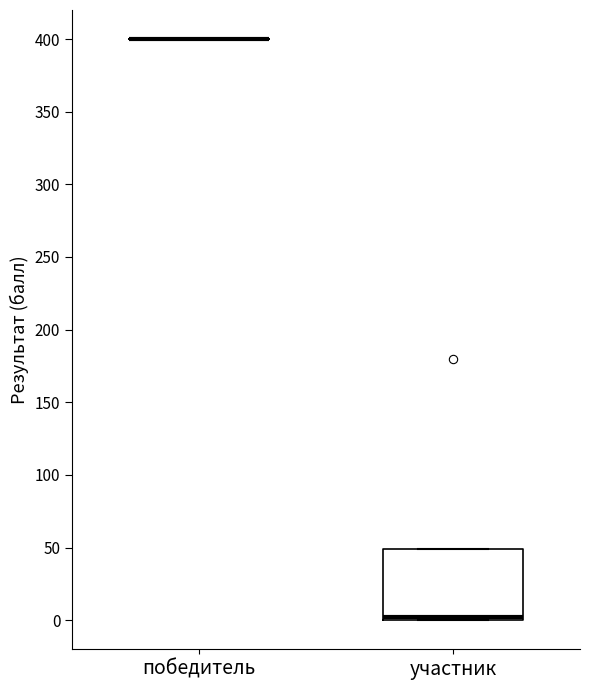

Reading left to right, read every box against the y-axis: the position of its median line, the range the box covers, and the ends of its whiskers. The values are not printed on the chart, so give them approximately, as read against the axis.

победитель: box collapsed to a line at 400, whiskers 400 to 400
участник: median 5, box 0 to 50, whiskers 0 to 50